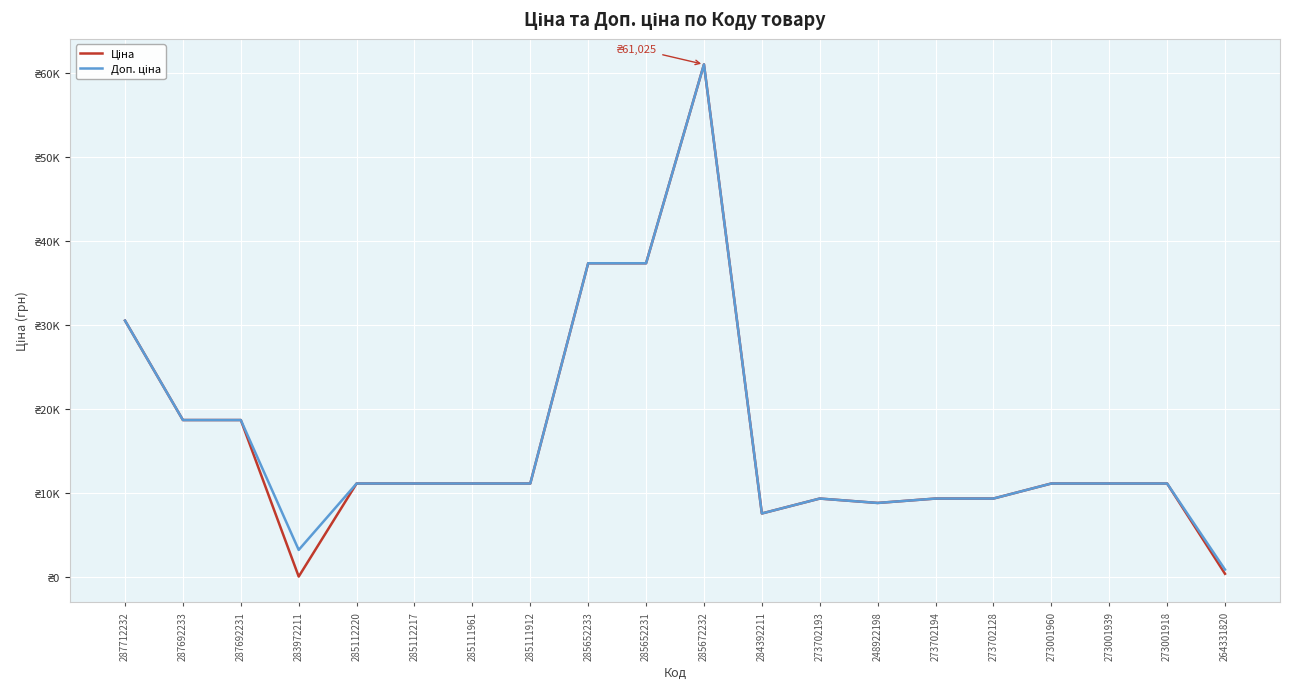

What is the difference between the maximum and second lowest values in the Доп. ціна series?

57819.7